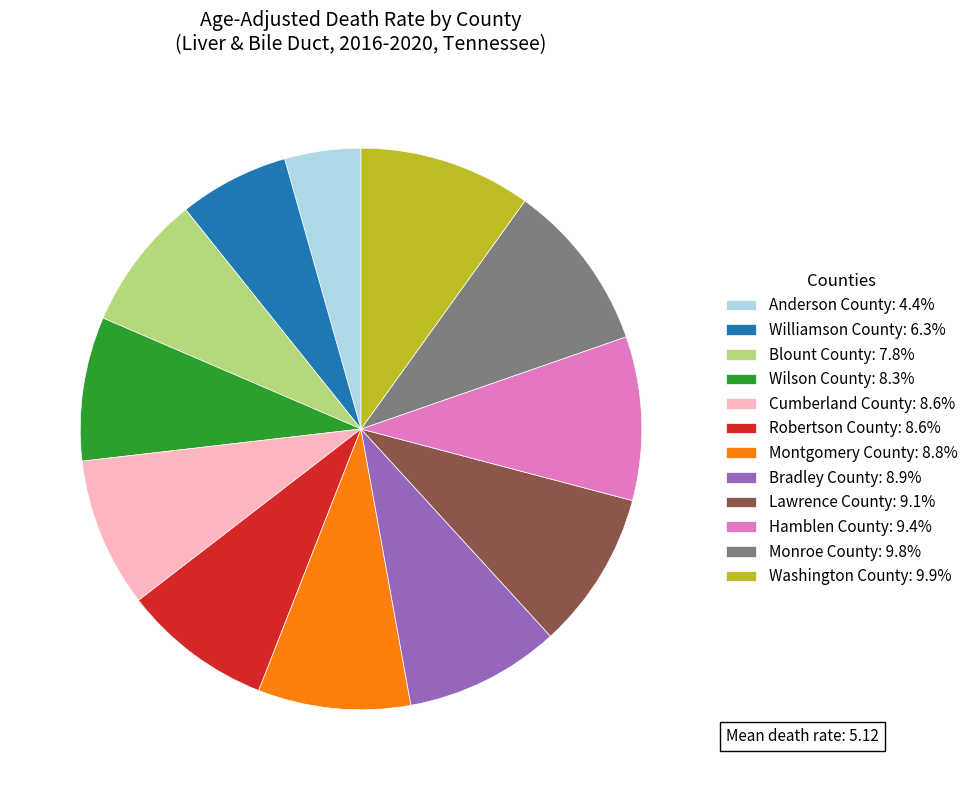

True or false: Robertson County accounts for 22% of the total.

False